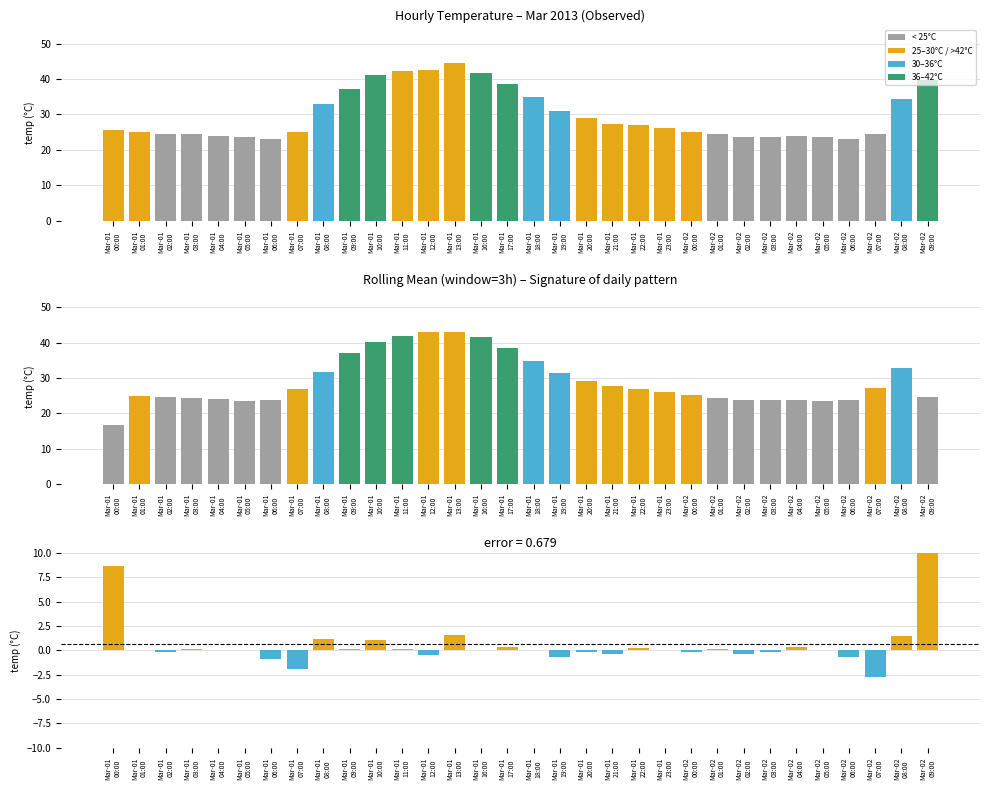

Between Mar-02 08:00 and Mar-01 23:00, which is larger?

Mar-02 08:00